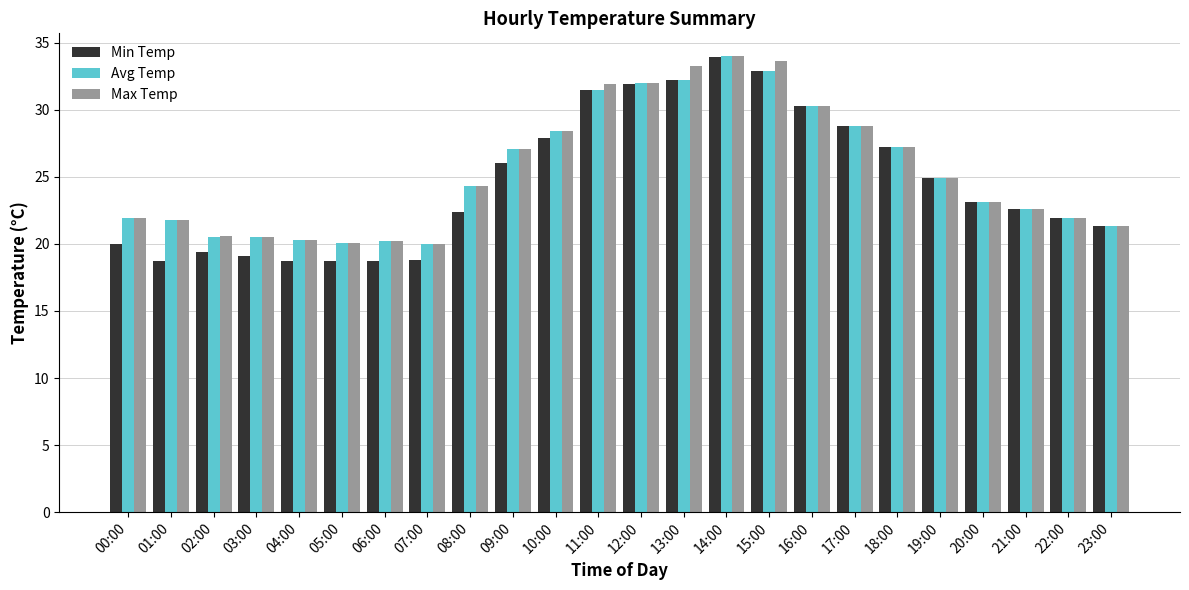

What is the total value across all series at 21:00?

67.8